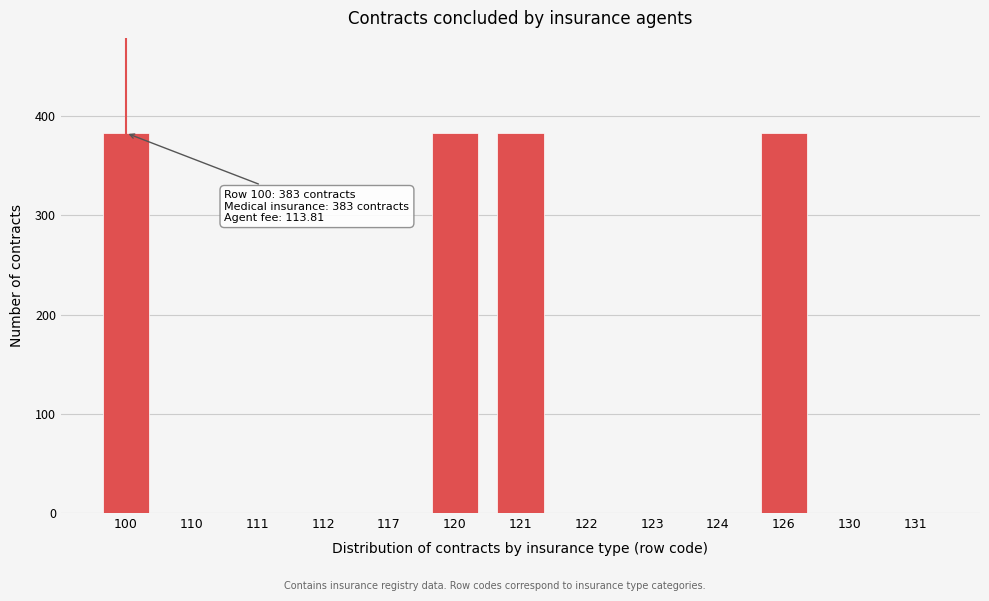

Reading left to right, extract all data points from this chart.

100=383	110=0	111=0	112=0	117=0	120=383	121=383	122=0	123=0	124=0	126=383	130=0	131=0